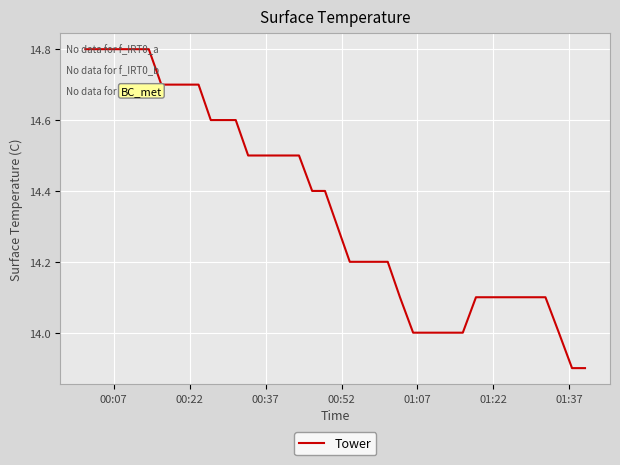

What is the minimum value shown in the chart?

13.9